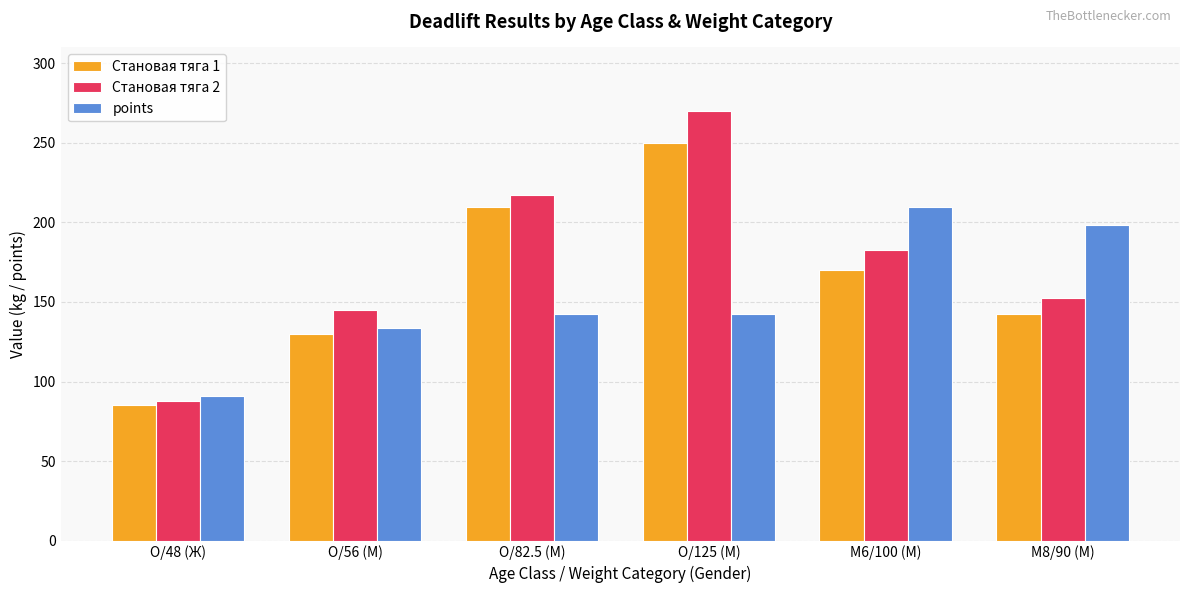

True or false: Становая тяга 1 has a value of 170.0 at M6/100 (М).

True